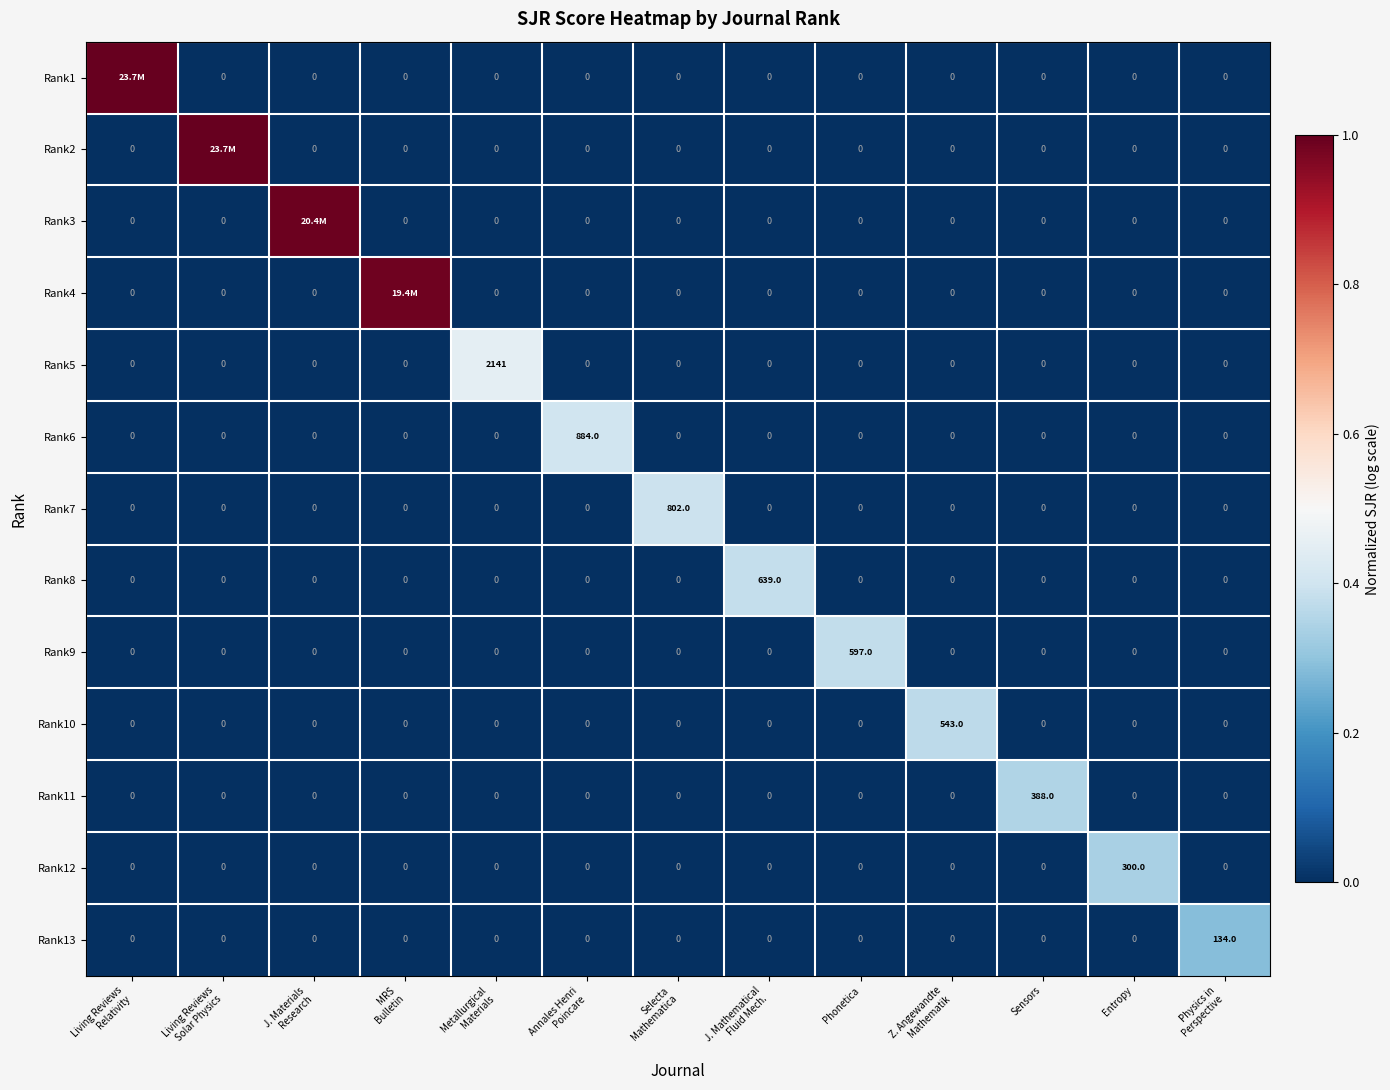

How many positive values does the Rank11 series have?

1